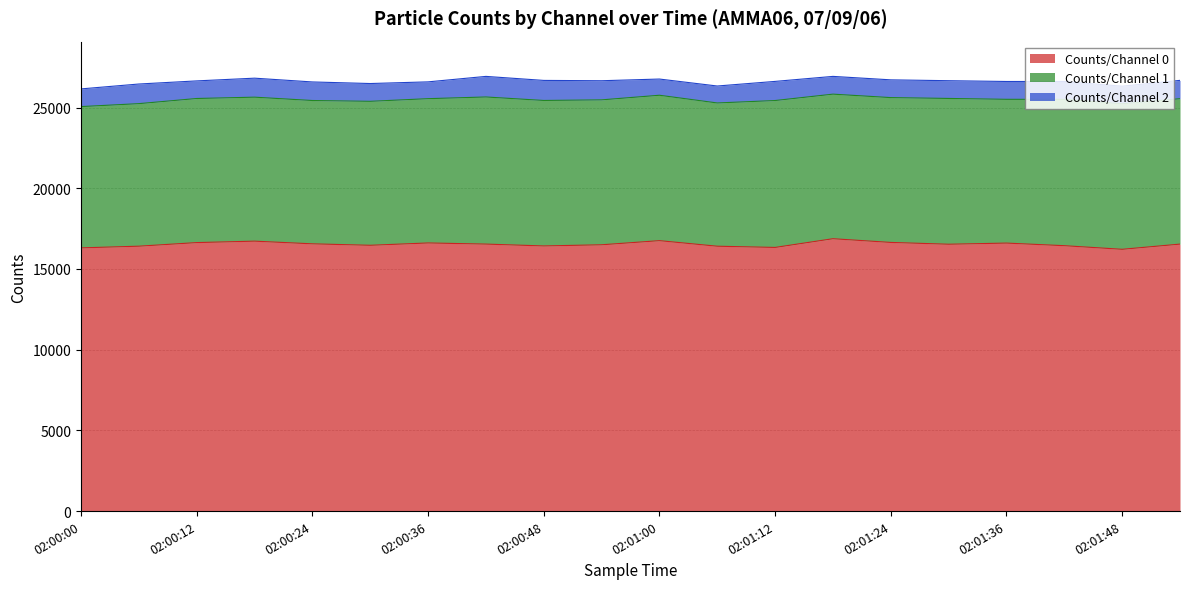

At which category does the chart reach its minimum across all series?

02:01:00